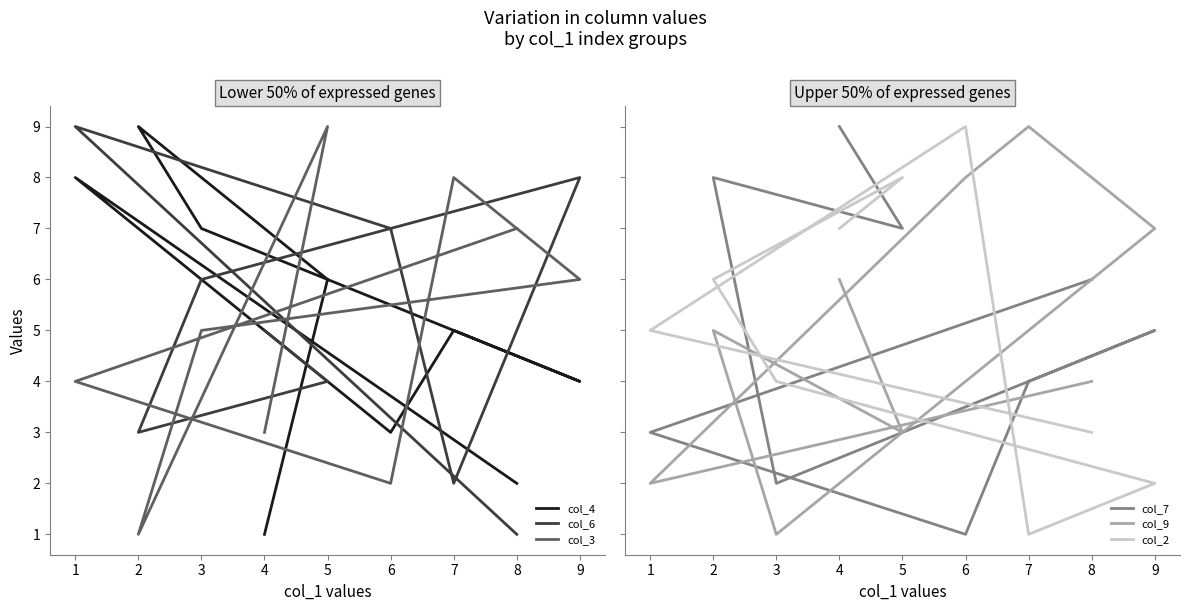

Which category has the lowest value in the col_6 series?

8